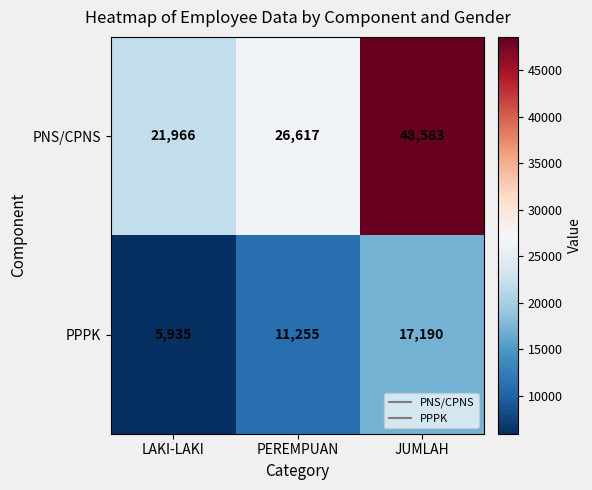

Reading left to right, extract all data points from this chart.

PNS/CPNS: 21966	26617	48583
PPPK: 5935	11255	17190